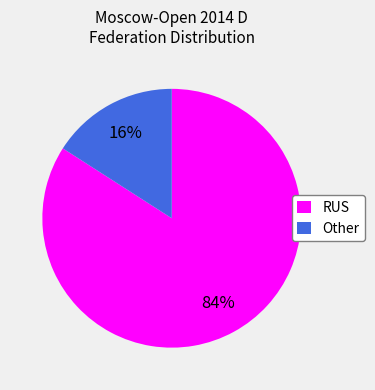

Which has a higher value, Other or RUS?

RUS